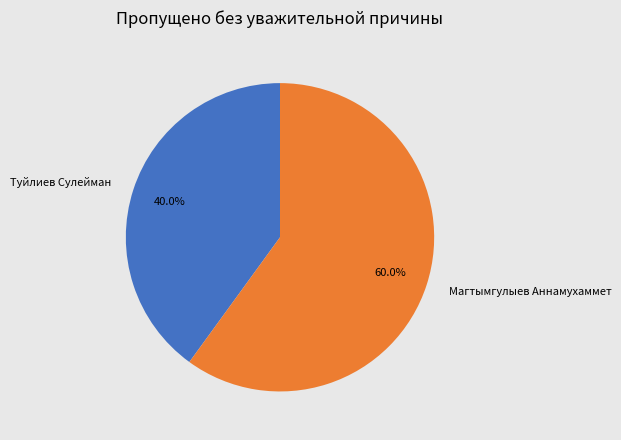

Between Магтымгулыев Аннамухаммет and Туйлиев Сулейман, which is larger?

Магтымгулыев Аннамухаммет